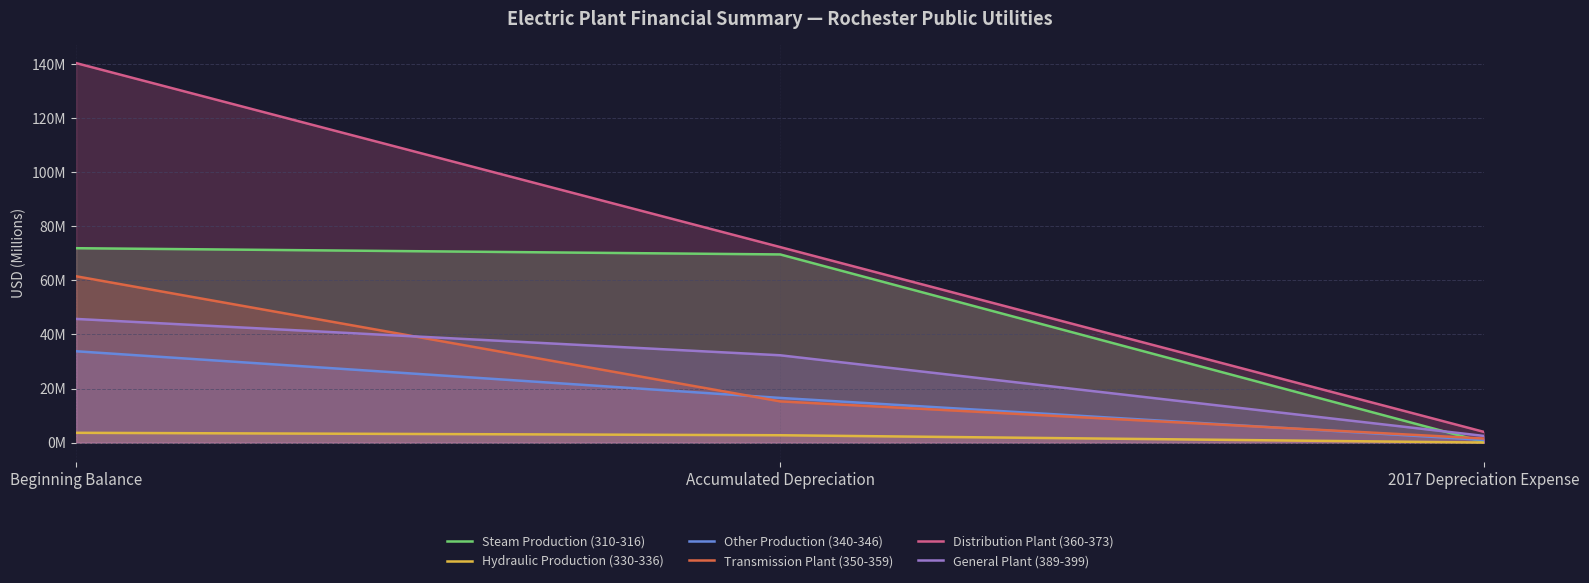

What is the label of the 3rd point from the right?

Beginning Balance